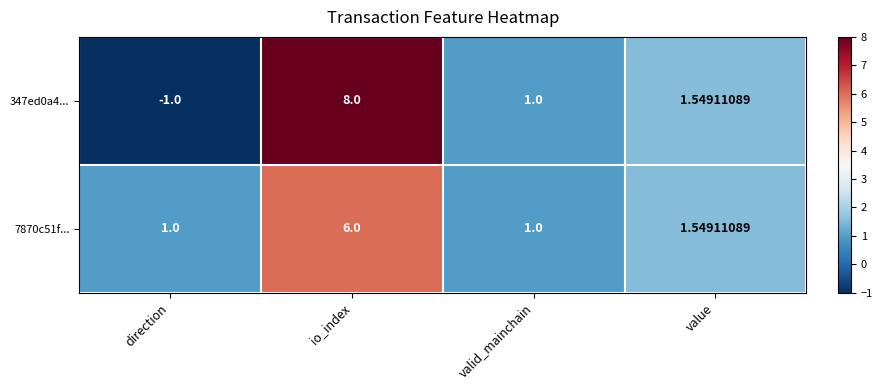

At which category does the chart reach its peak across all series?

io_index